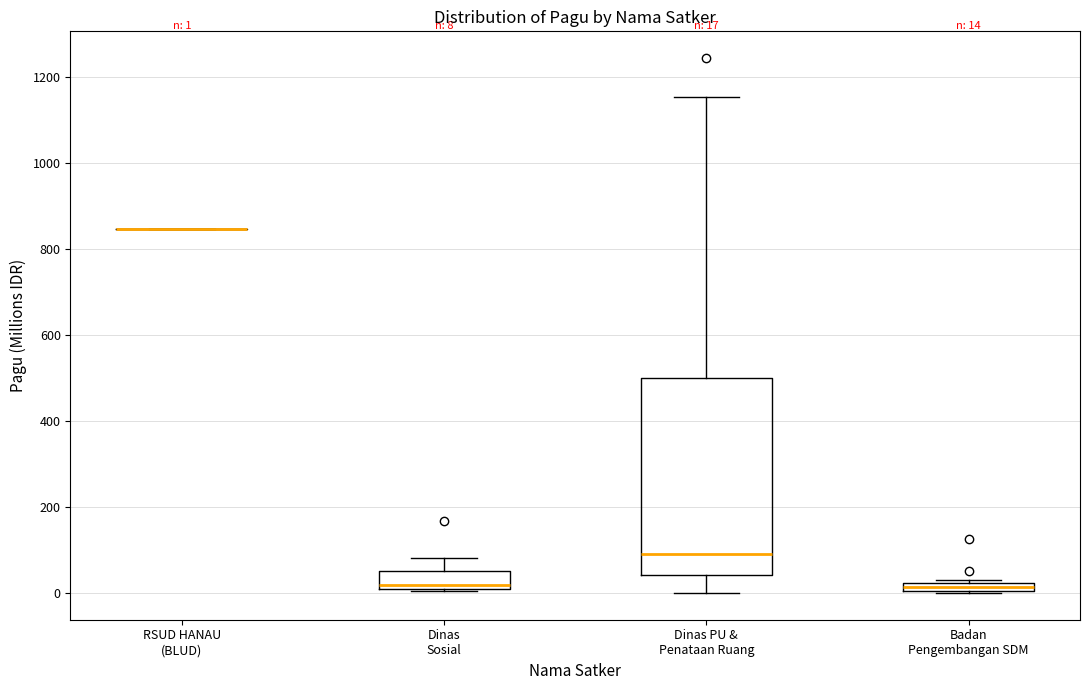

Which box is the tallest, from its lower edge to its upper edge?

Dinas PU & Penataan Ruang